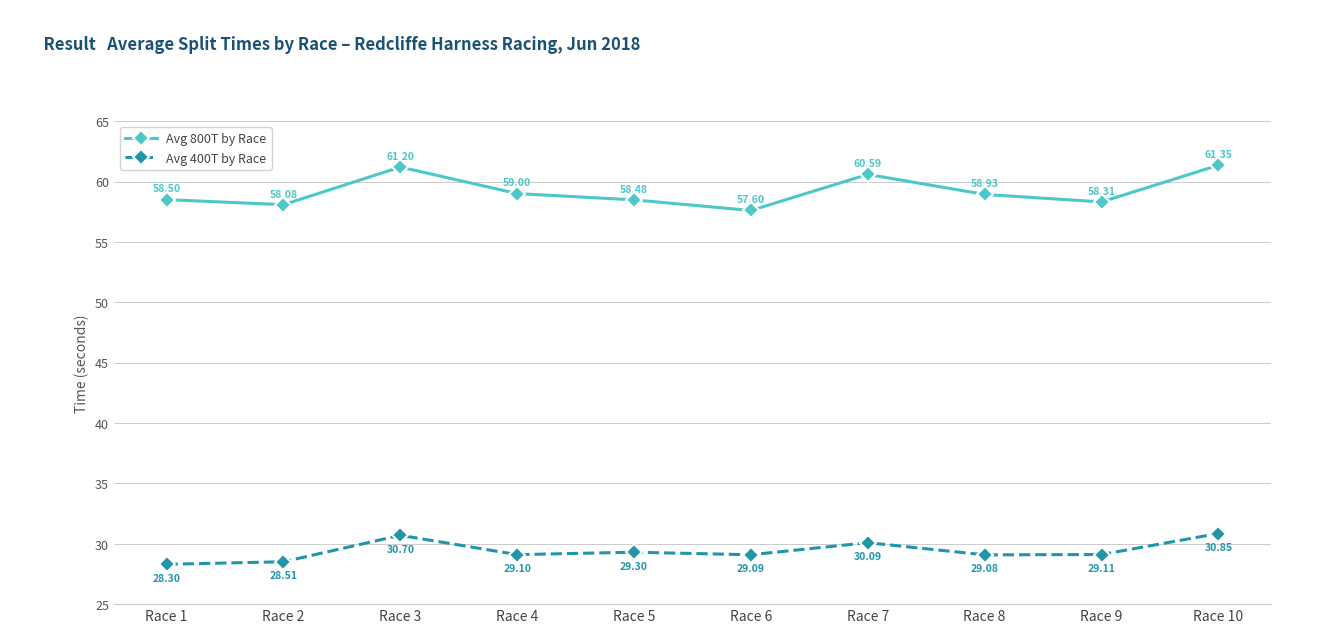

What is the average value of the Avg 400T by Race series?

29.4